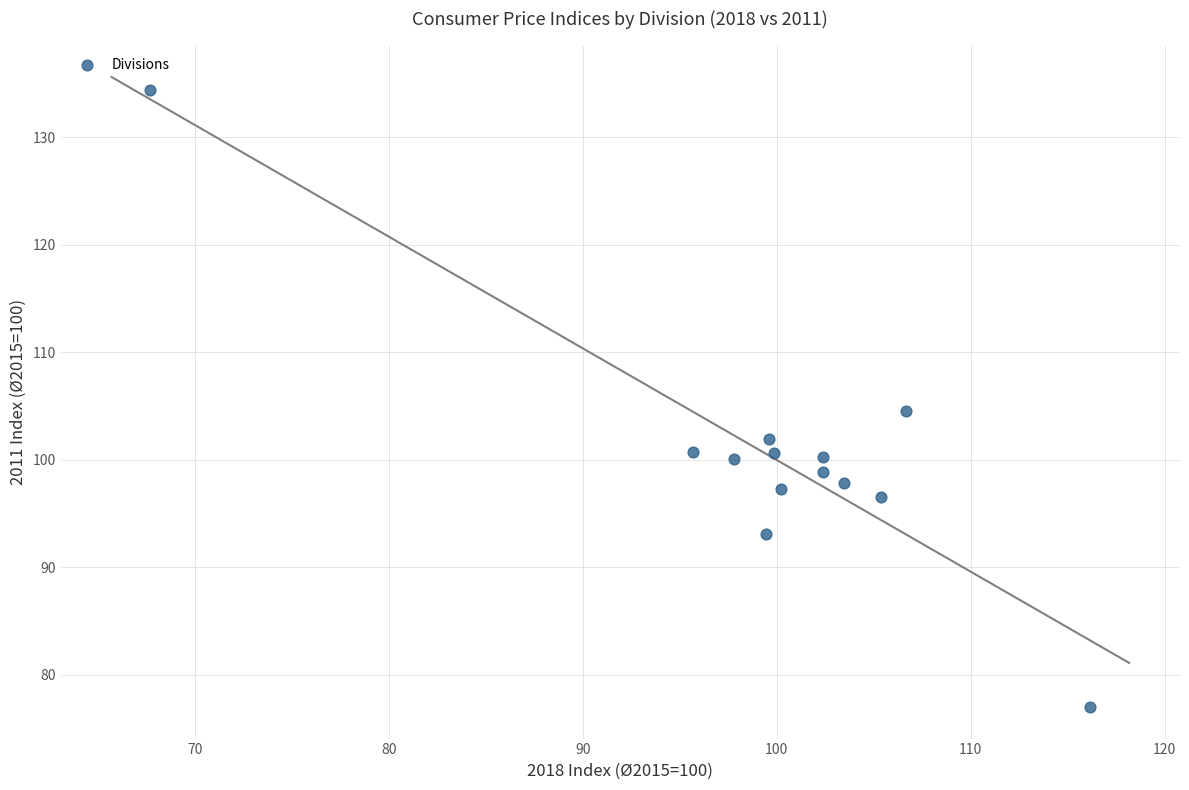

What is the range of X values (max minus min)?

48.5